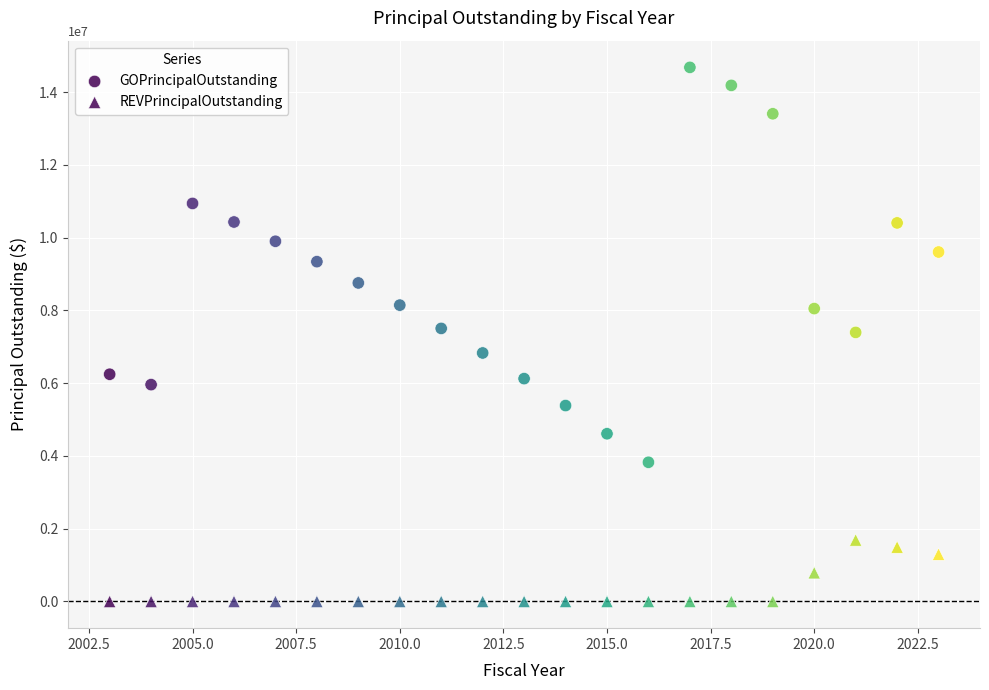

Count the number of points in this scatter plot.

42